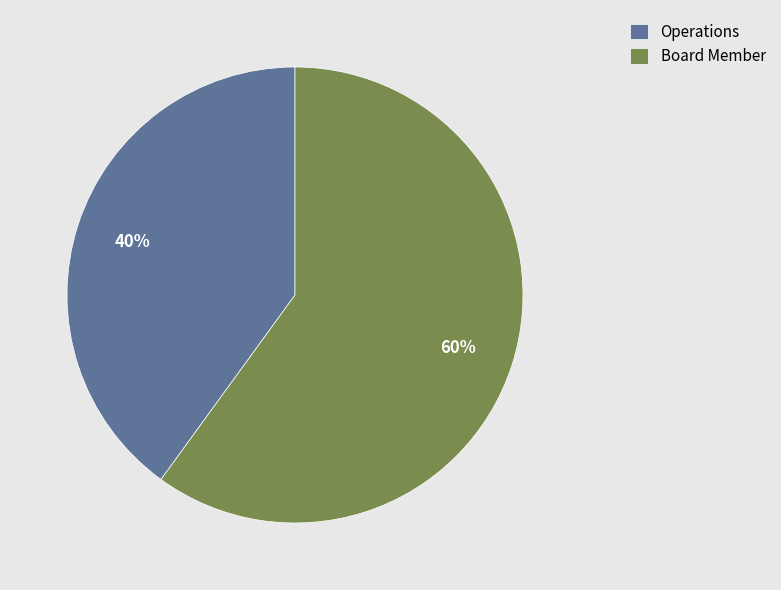

Rank the categories by value from lowest to highest.

Operations, Board Member